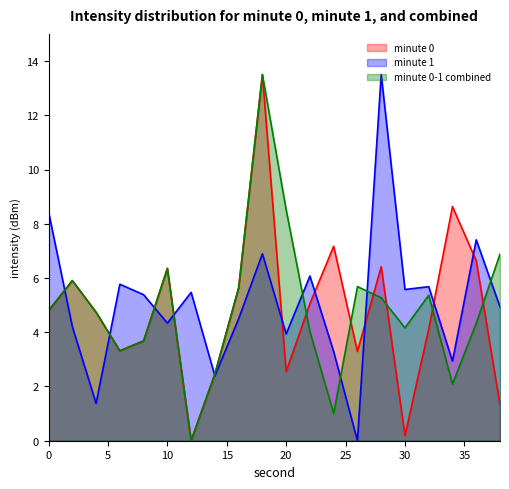

Reading right to left, transcribe all the data shown in this chart.

minute 0: 38=1.3	36=6.6	34=8.6	32=4.1	30=0.2	28=6.4	26=3.3	24=7.2	22=5.1	20=2.5	18=13.5	16=5.6	14=2.5	12=0.0	10=6.4	8=3.7	6=3.3	4=4.7	2=5.9	0=4.8
minute 1: 38=4.9	36=7.4	34=2.9	32=5.7	30=5.6	28=13.5	26=0.0	24=3.3	22=6.1	20=3.9	18=6.9	16=4.5	14=2.4	12=5.5	10=4.3	8=5.4	6=5.8	4=1.4	2=4.2	0=8.4
minute 0-1 combined: 38=6.9	36=4.3	34=2.1	32=5.4	30=4.2	28=5.3	26=5.7	24=1.0	22=4.0	20=8.5	18=13.5	16=5.6	14=2.5	12=0.0	10=6.4	8=3.7	6=3.3	4=4.7	2=5.9	0=4.8